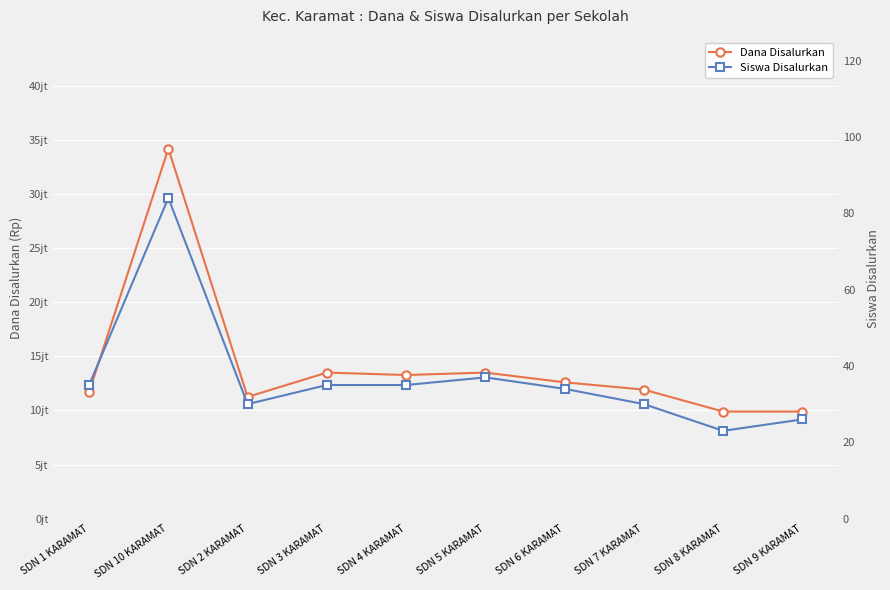

What is the spread (max minus min) of values at SDN 9 KARAMAT?

9899974